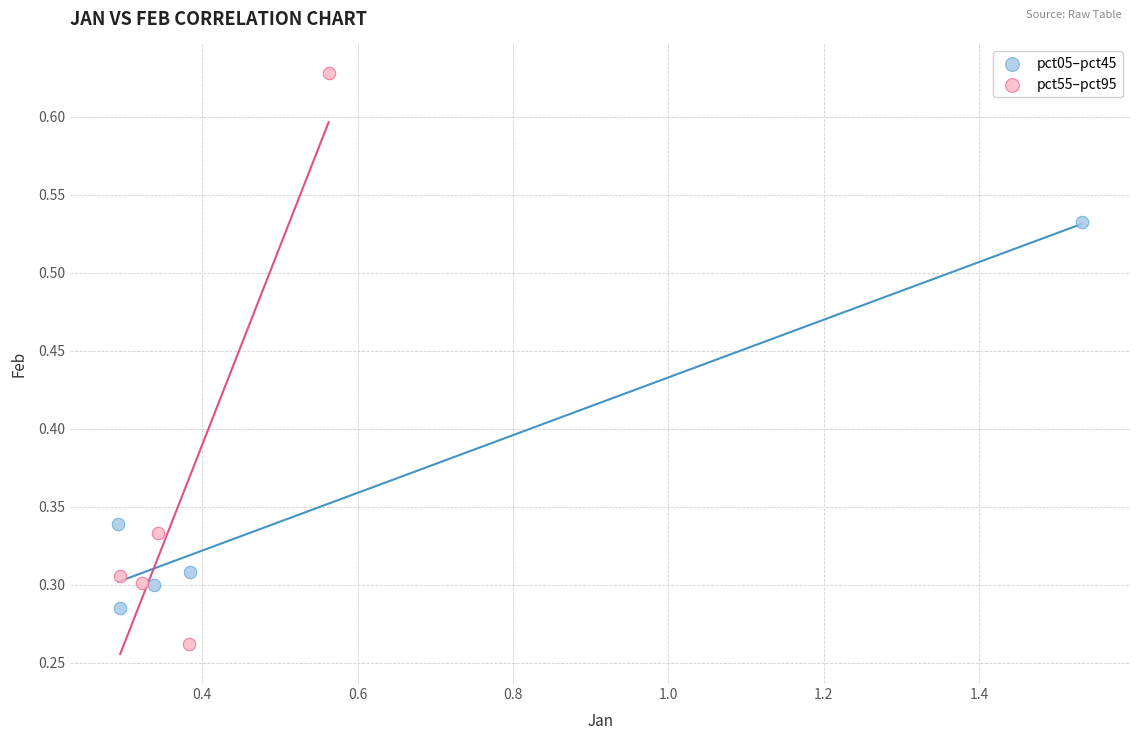

Which series reaches the minimum Y coordinate?

pct55–pct95